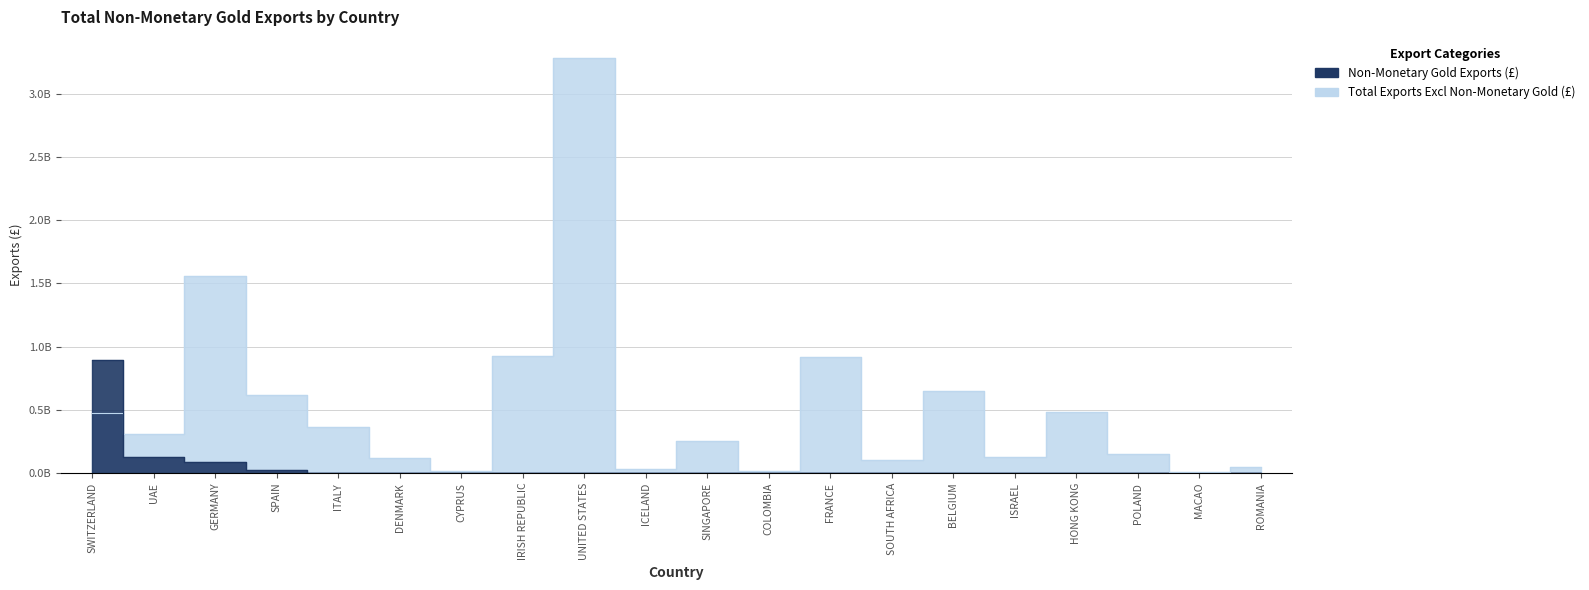

Reading right to left, extract all data points from this chart.

Total Exports Excl Non-Monetary Gold (£): ROMANIA=0.1	MACAO=0.0	POLAND=0.1	HONG KONG=0.5	ISRAEL=0.1	BELGIUM=0.6	SOUTH AFRICA=0.1	FRANCE=0.9	COLOMBIA=0.0	SINGAPORE=0.3	ICELAND=0.0	UNITED STATES=3.3	IRISH REPUBLIC=0.9	CYPRUS=0.0	DENMARK=0.1	ITALY=0.4	SPAIN=0.6	GERMANY=1.6	UAE=0.3	SWITZERLAND=0.5
Non-Monetary Gold Exports (£): ROMANIA=0.0	MACAO=0.0	POLAND=0.0	HONG KONG=0.0	ISRAEL=0.0	BELGIUM=0.0	SOUTH AFRICA=0.0	FRANCE=0.0	COLOMBIA=0.0	SINGAPORE=0.0	ICELAND=0.0	UNITED STATES=0.0	IRISH REPUBLIC=0.0	CYPRUS=0.0	DENMARK=0.0	ITALY=0.0	SPAIN=0.0	GERMANY=0.1	UAE=0.1	SWITZERLAND=0.9